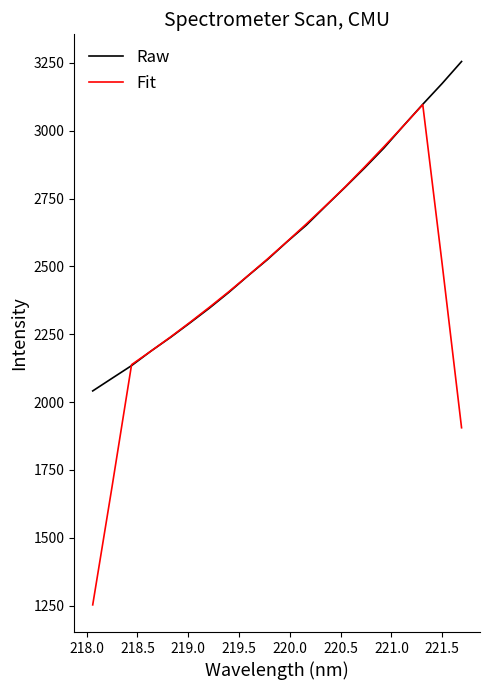

What is the smallest value displayed?

1252.6